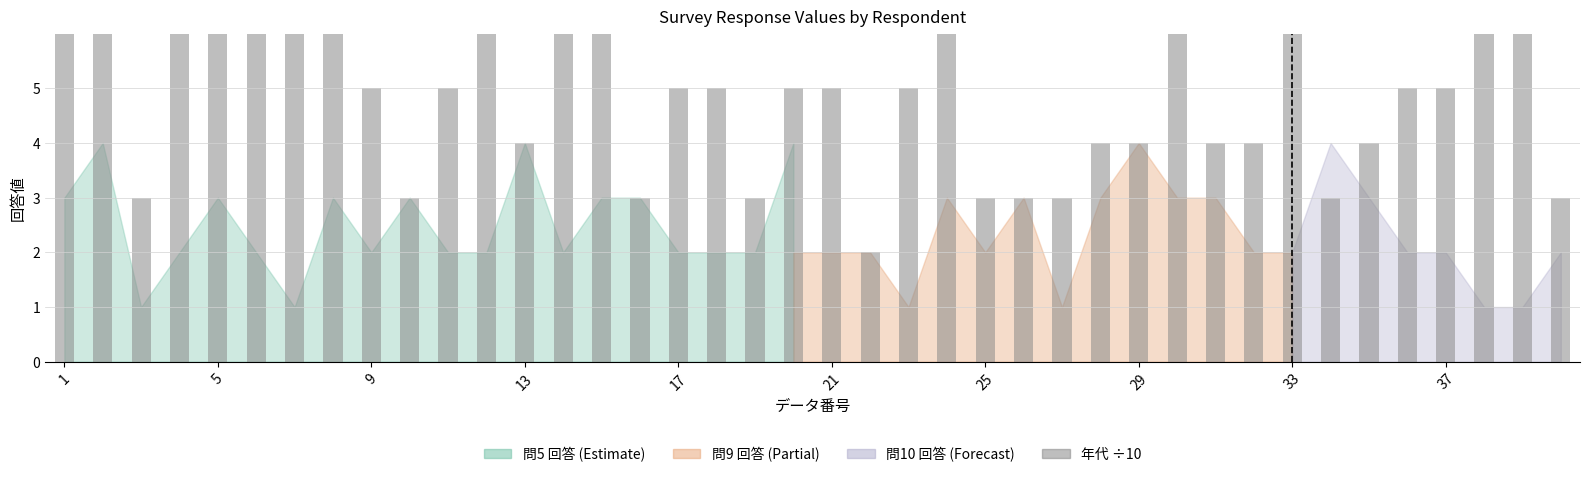

Reading left to right, what are all the values shown in this chart?

6	6	3	7	6	6	6	6	5	3	5	6	4	7	6	3	5	5	3	5	5	2	5	6	3	3	3	4	4	6	4	4	7	3	4	5	5	6	6	3